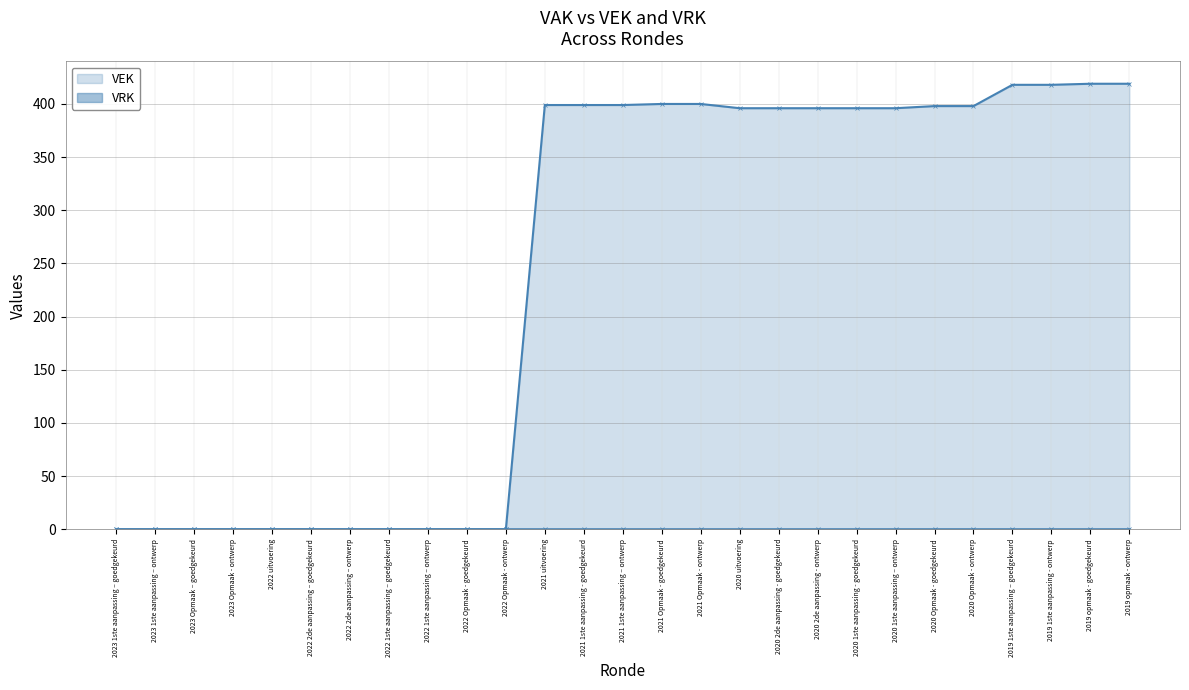

What is the value of the VEK point at the 24th from the left?

418